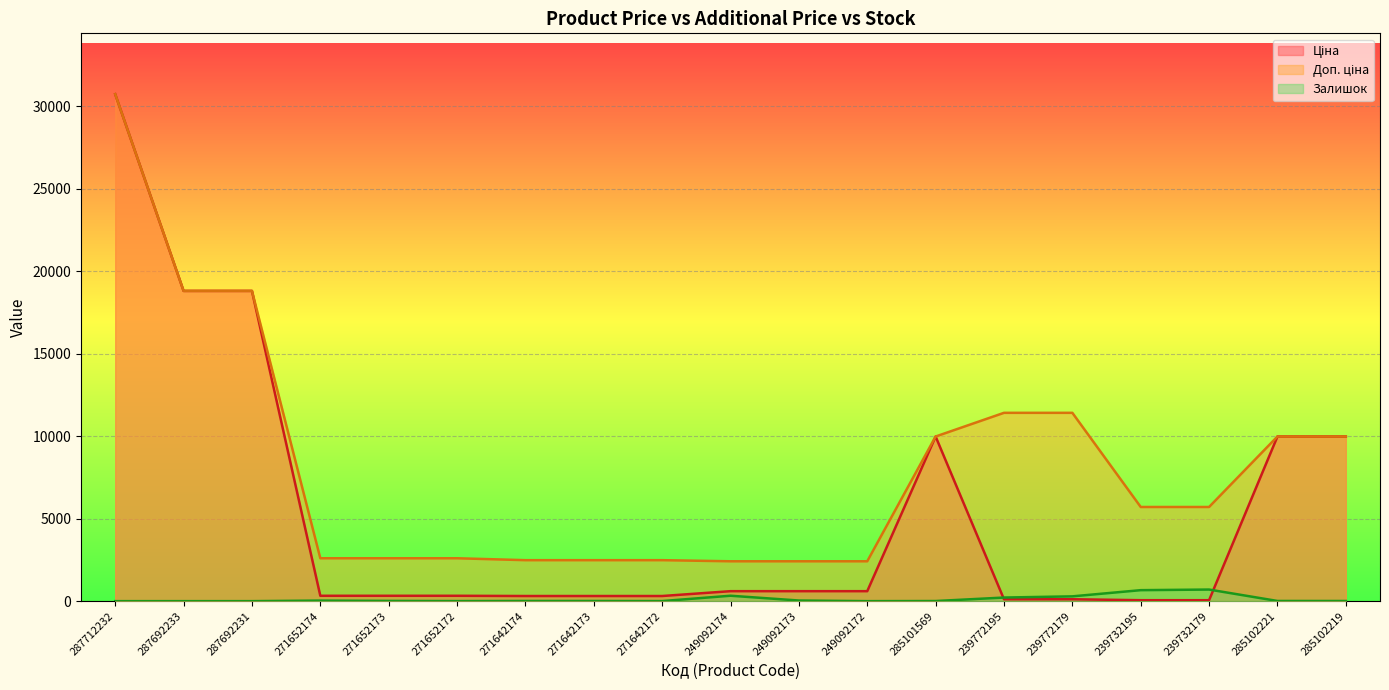

What is the maximum value for Залишок?

702.0